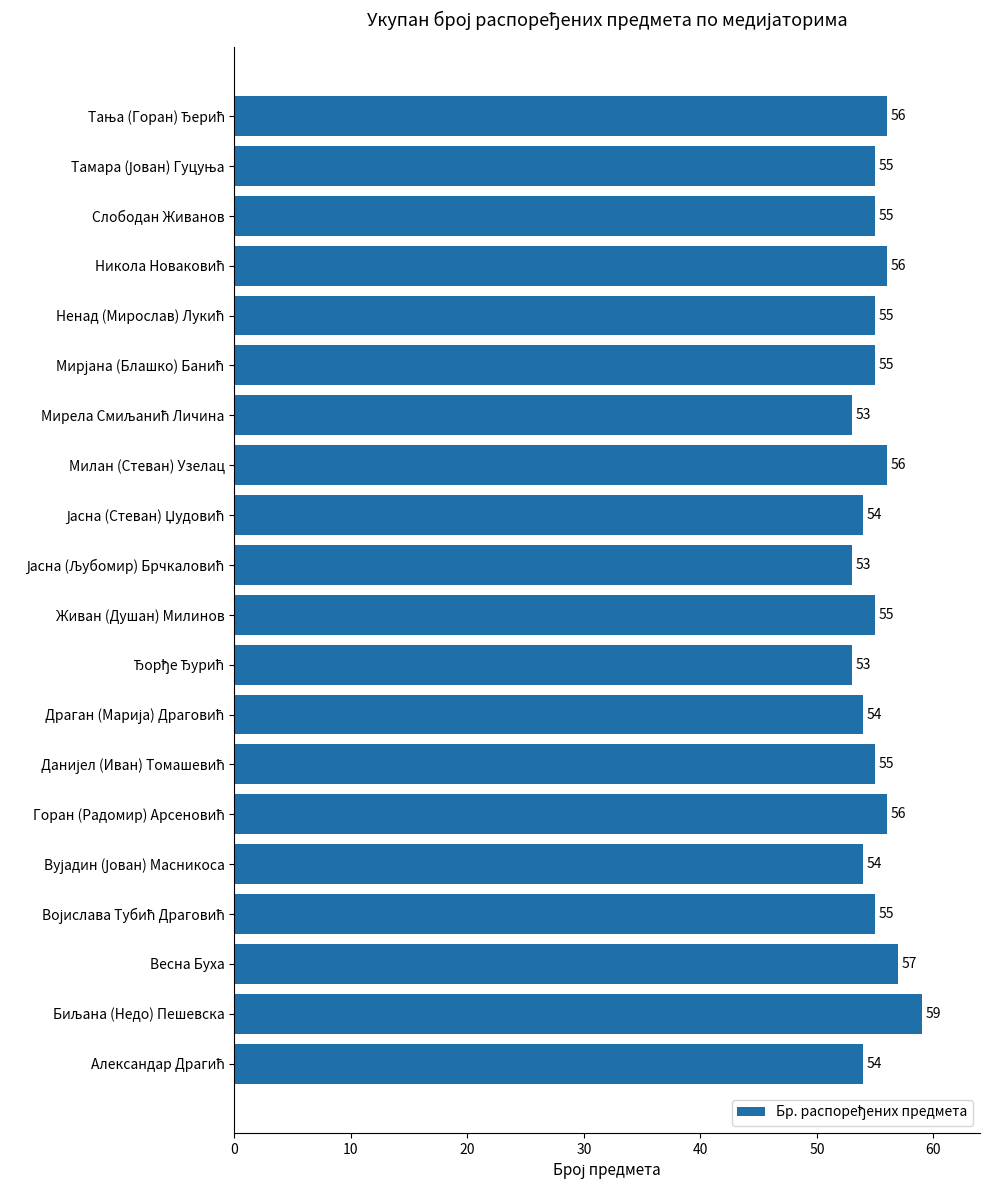

What is the average value?

55